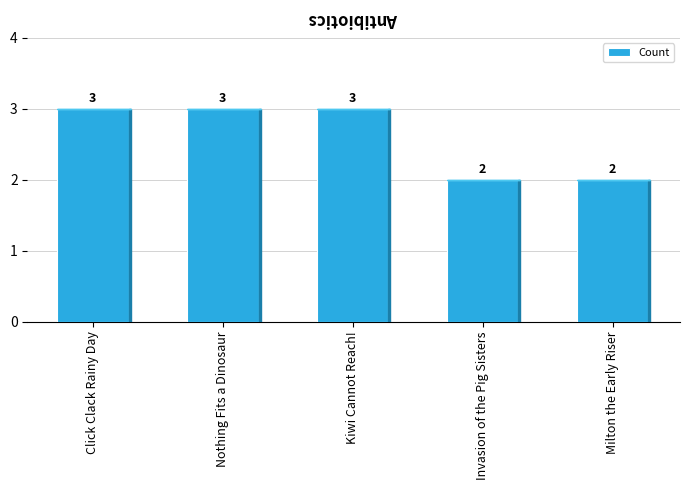

What is the smallest value displayed?

2